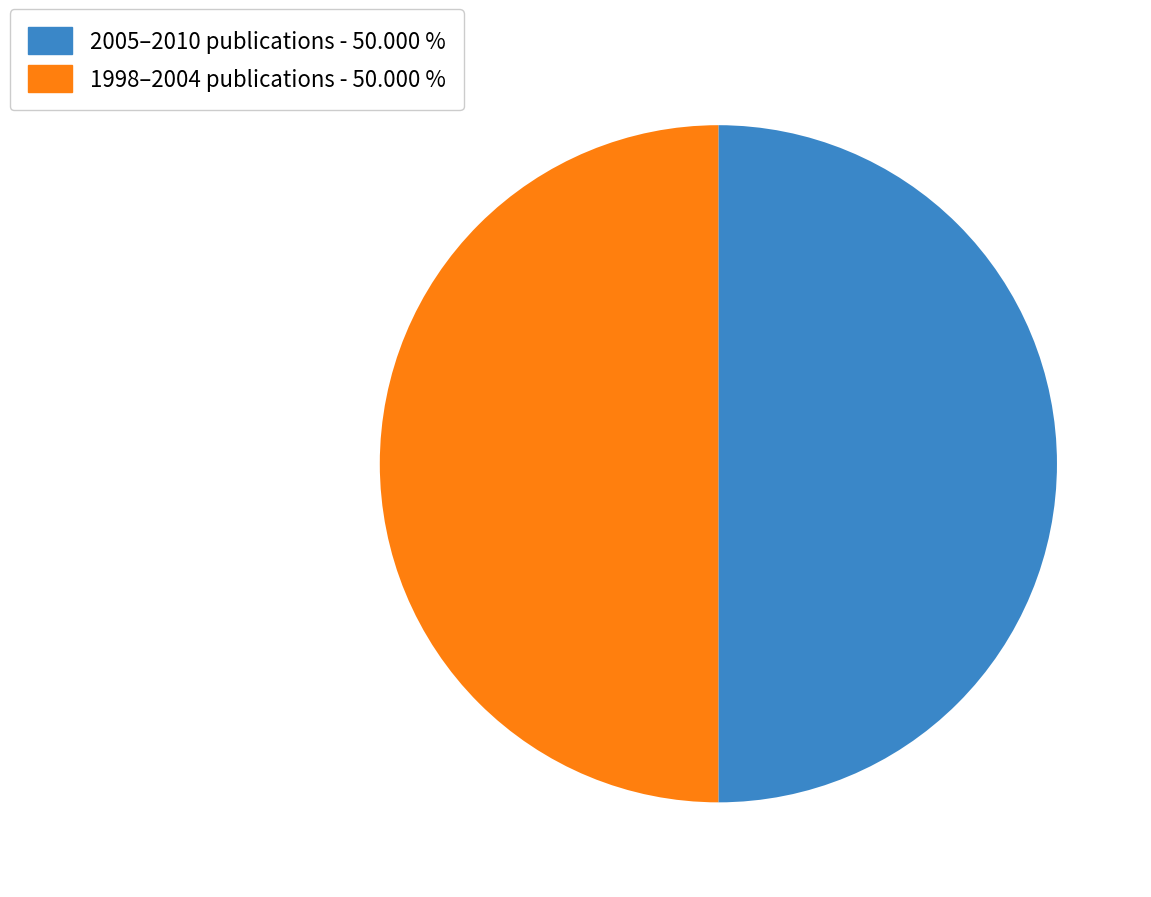

Is the sum of 2005–2010 publications - 50.000 % and 1998–2004 publications - 50.000 % greater than half?

Yes